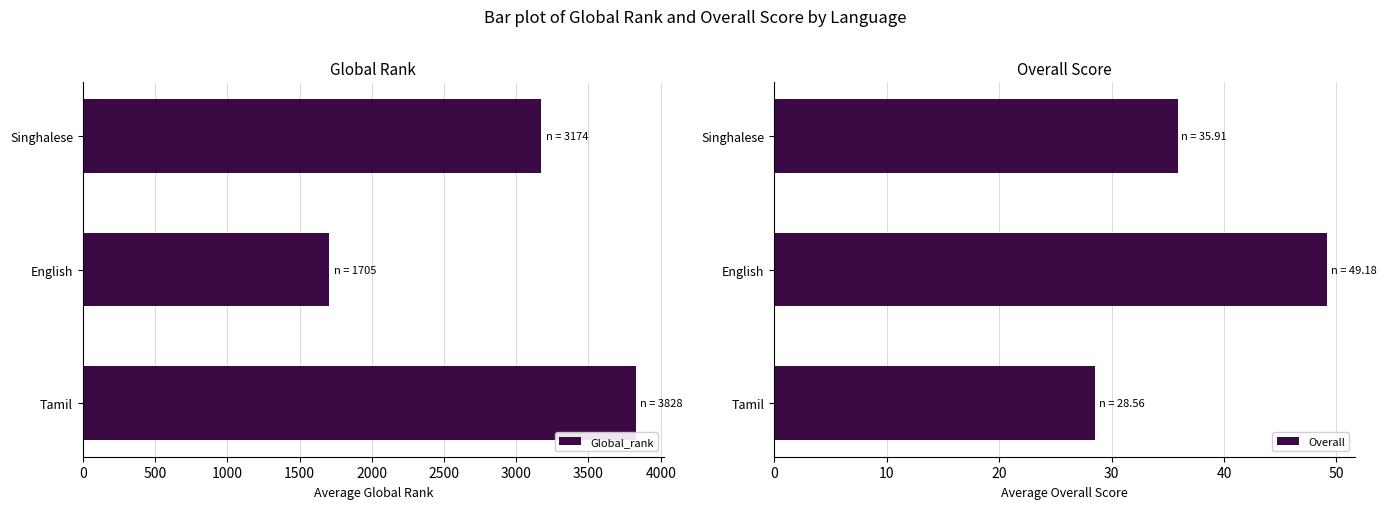

How many bars are there in each group?

2